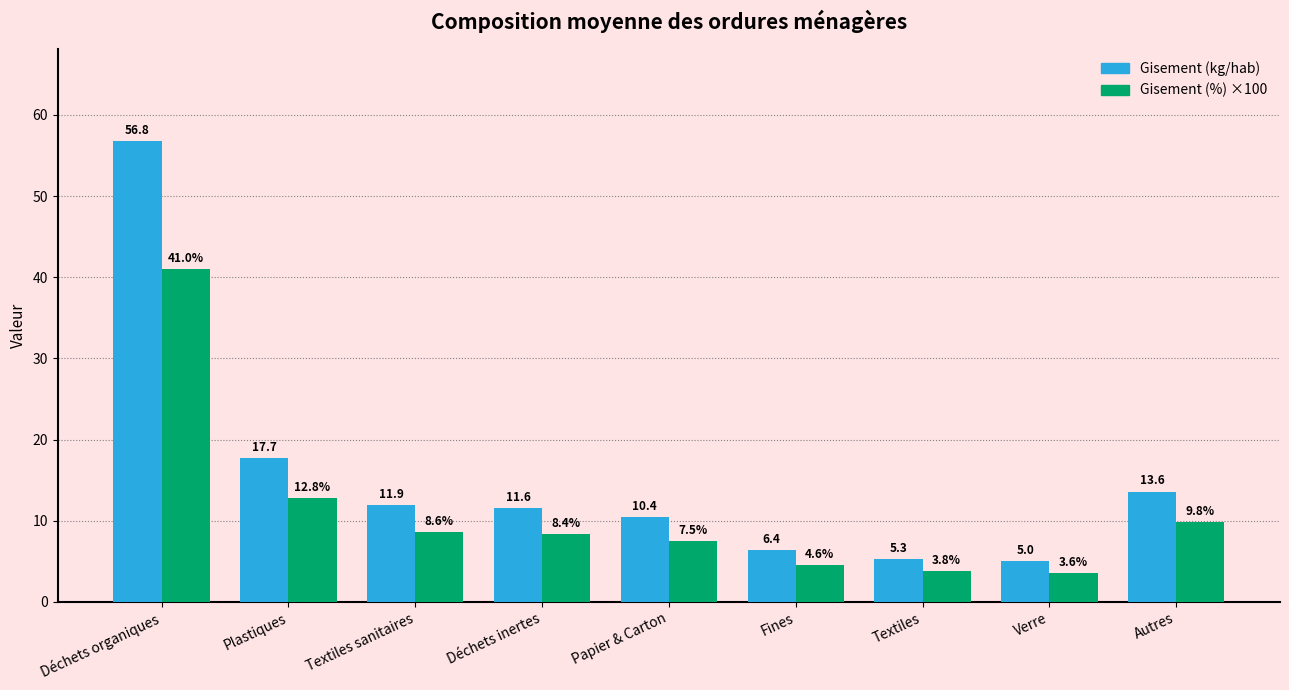

What is the minimum value shown in the chart?

3.6